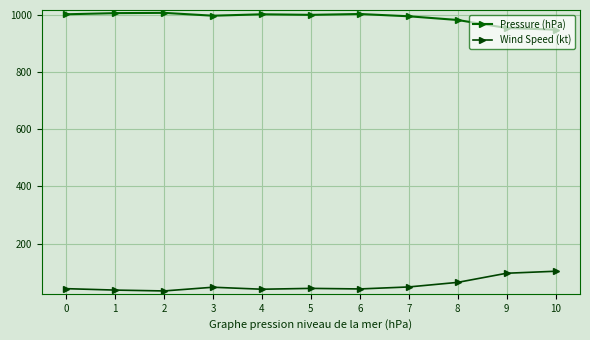

How many values in the Wind Speed (kt) series are below 43?

5